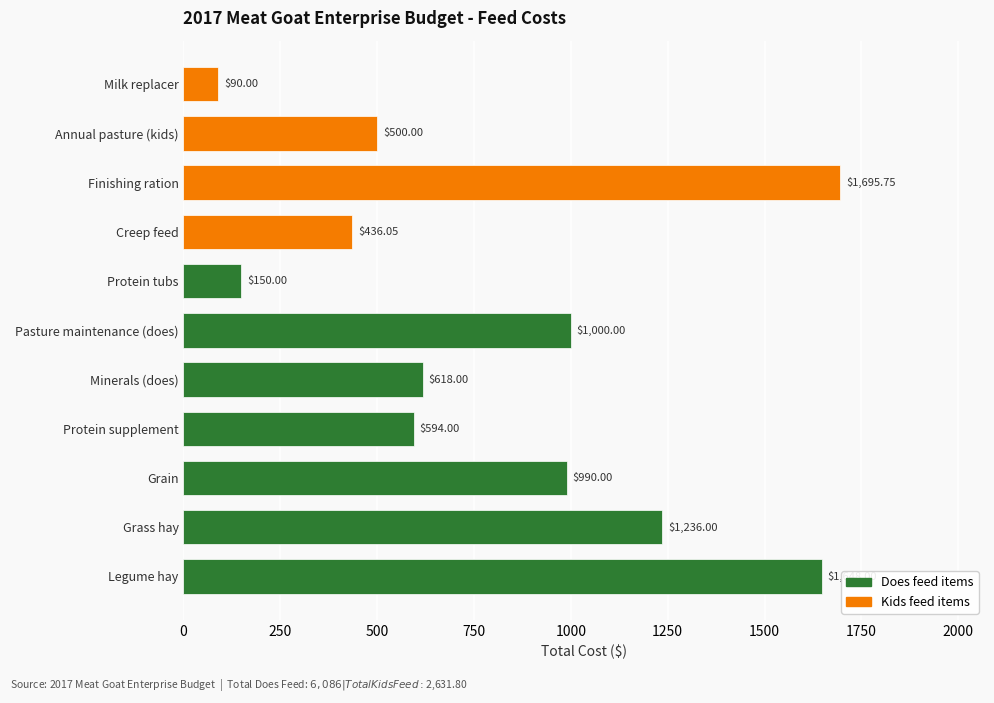

Rank the categories by value from highest to lowest.

Finishing ration, Legume hay, Grass hay, Pasture maintenance (does), Grain, Minerals (does), Protein supplement, Annual pasture (kids), Creep feed, Protein tubs, Milk replacer